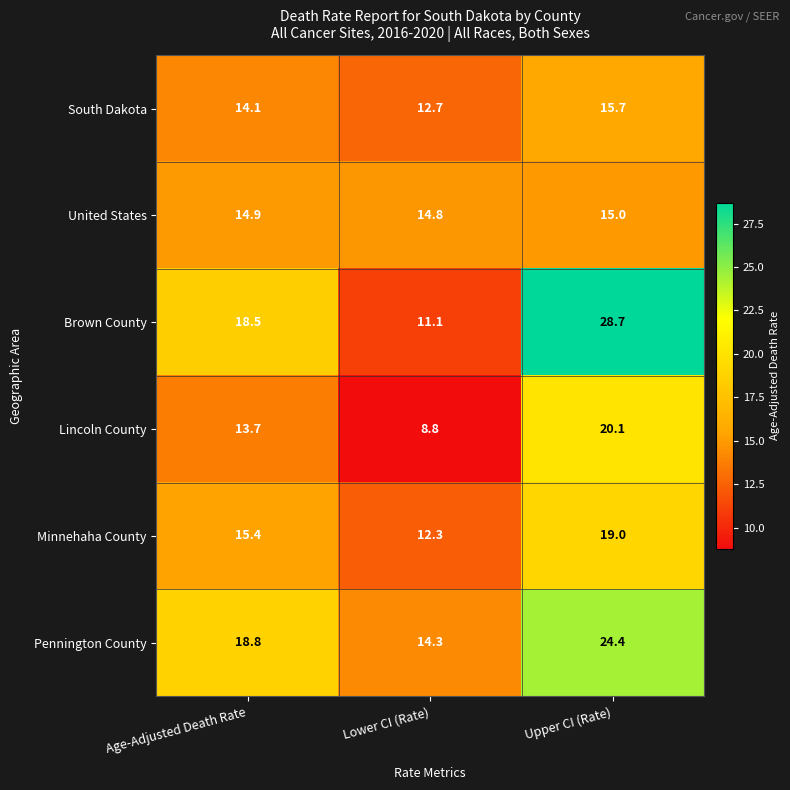

What is the minimum value shown in the chart?

8.8